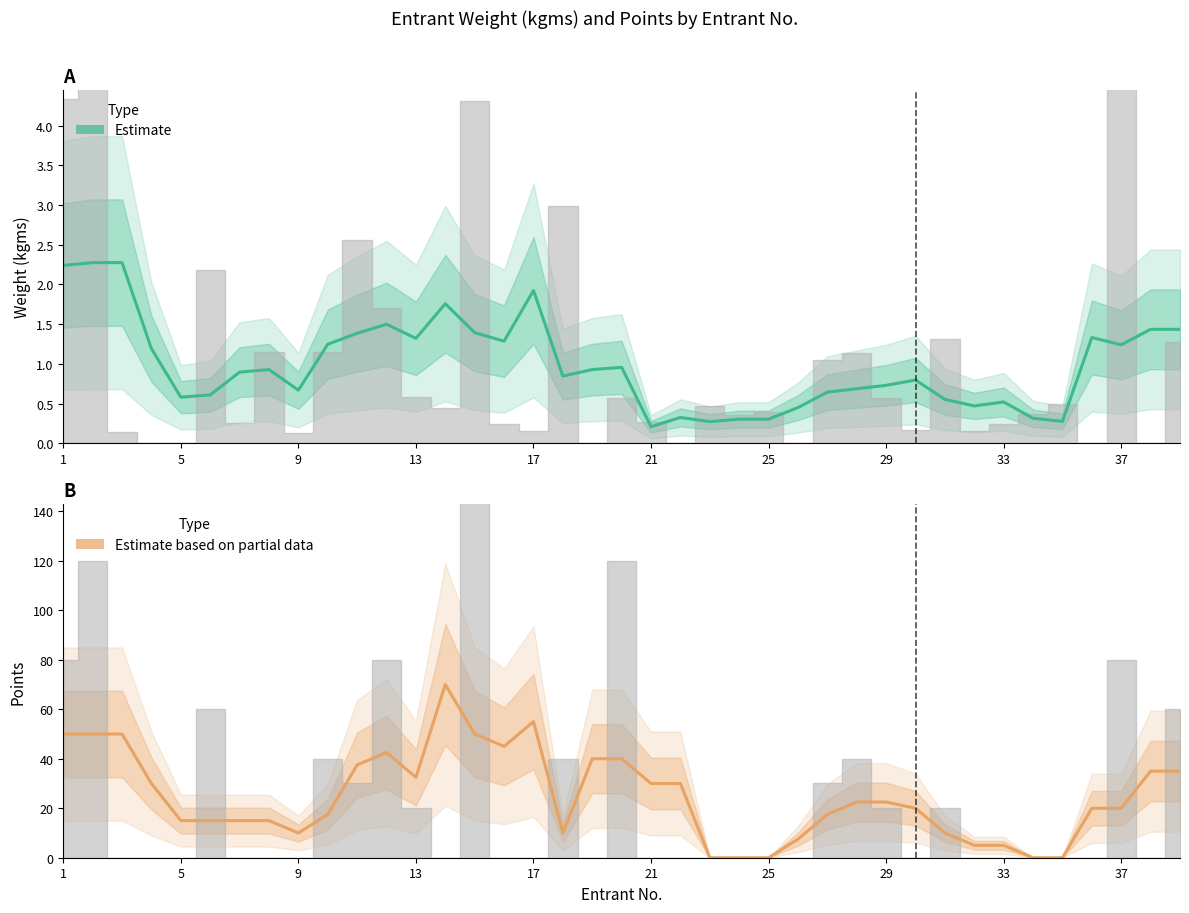

In Estimate (PTS), how many points are higher than both neighbors (excluding endpoints)?

3